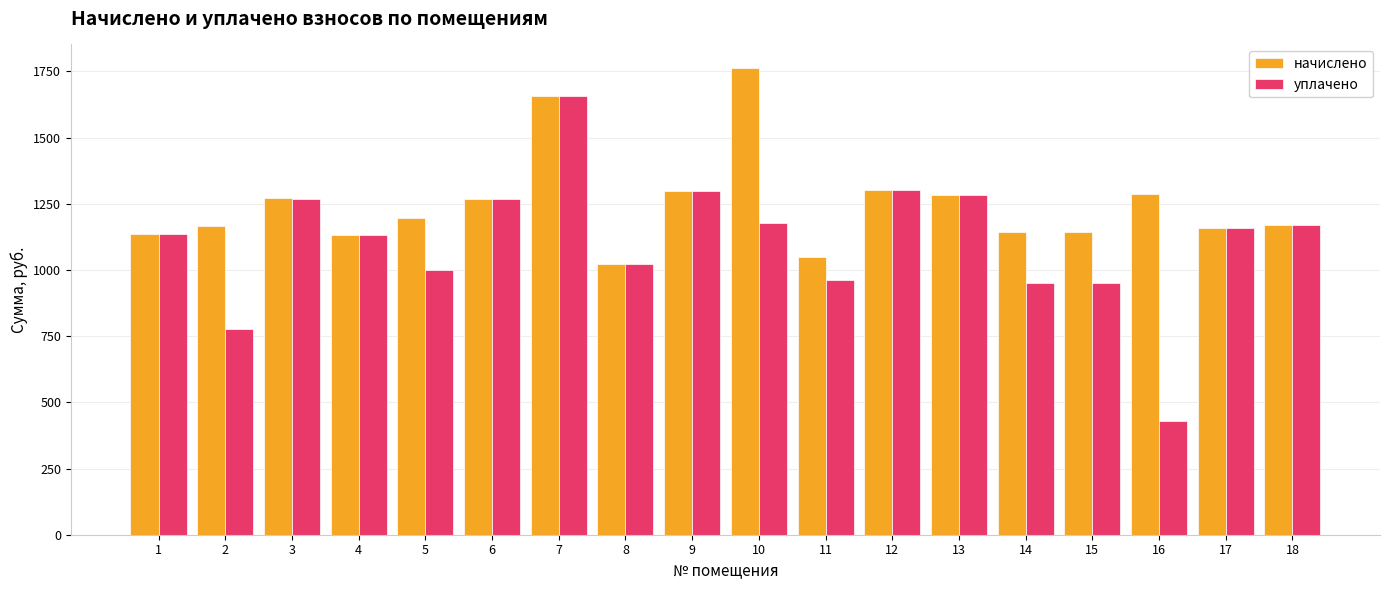

Which category has the lowest value in the начислено series?

8